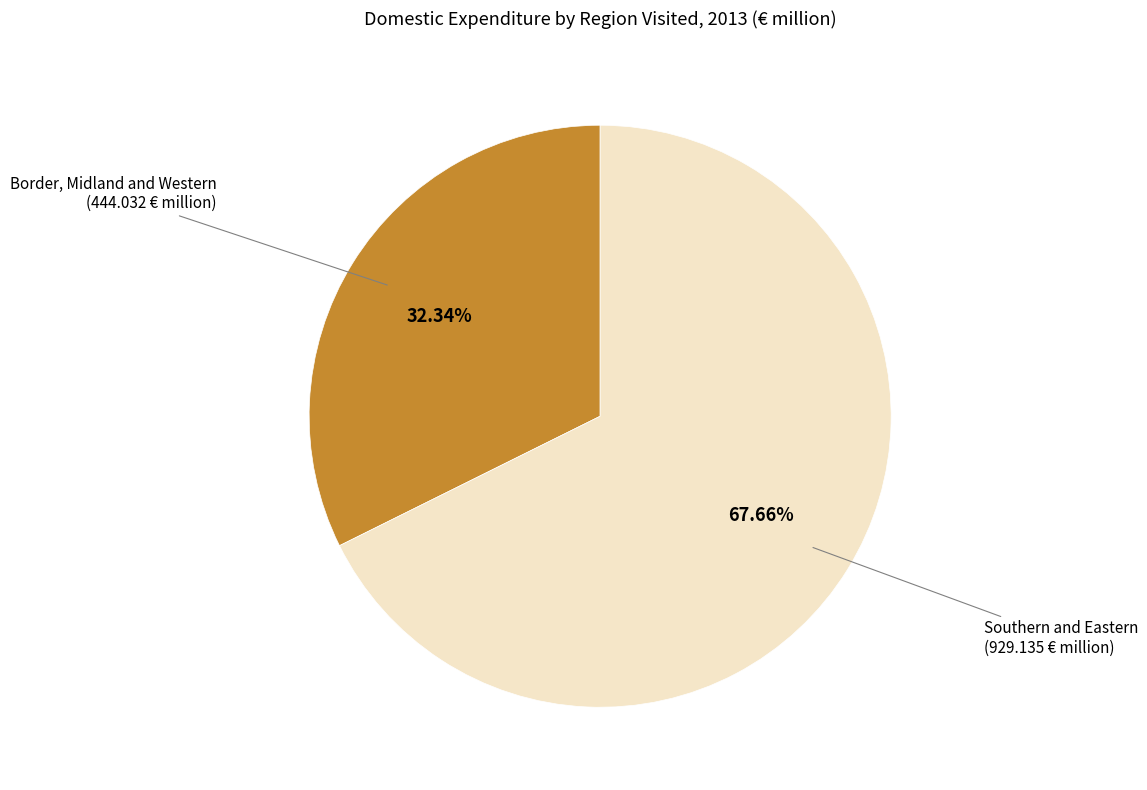

Is there any slice that represents more than half of the pie?

Yes